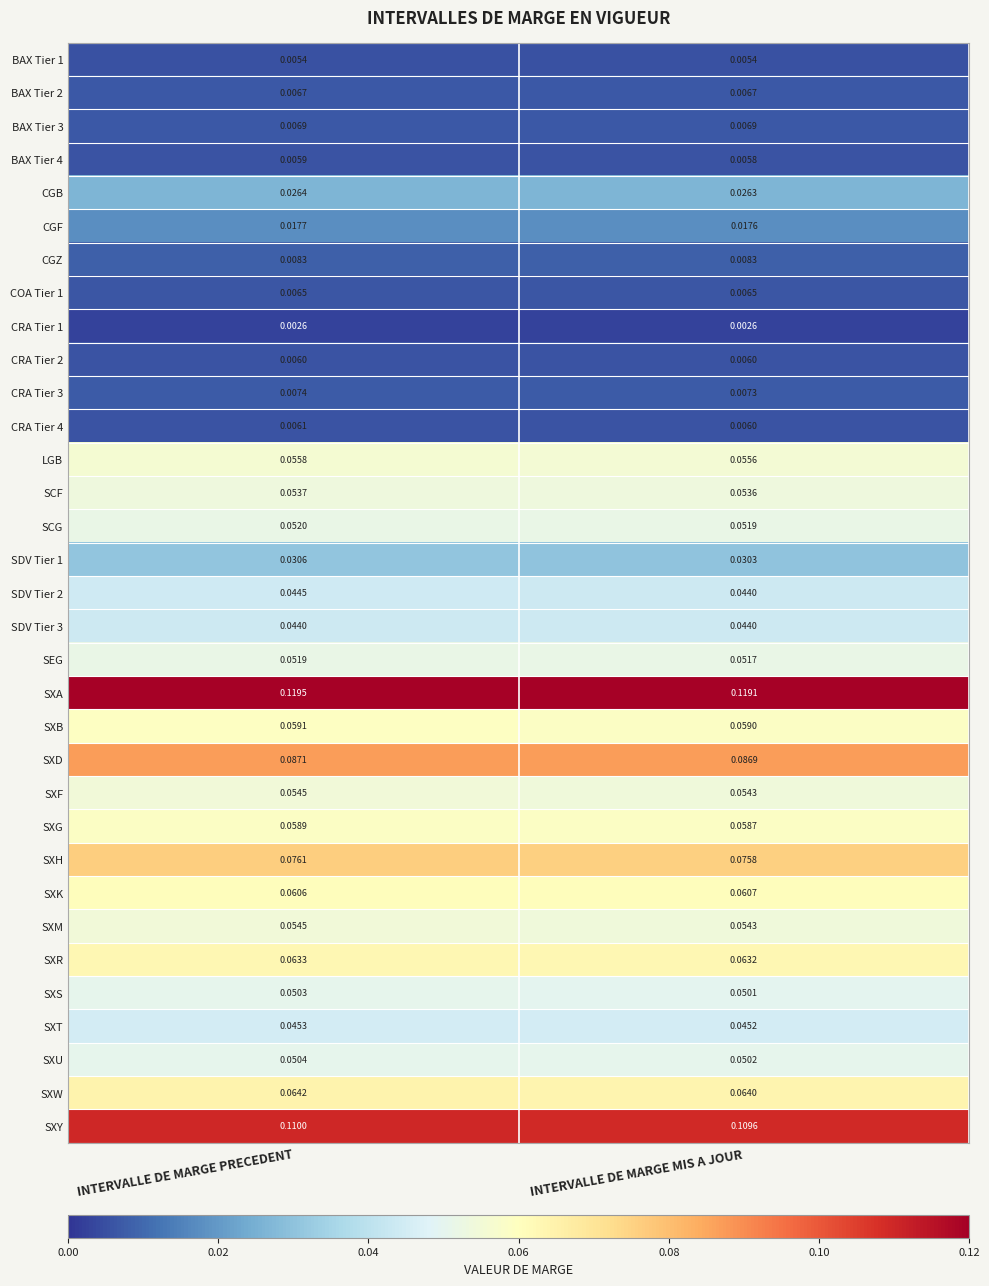

Which series has the largest total across all categories?

SXA